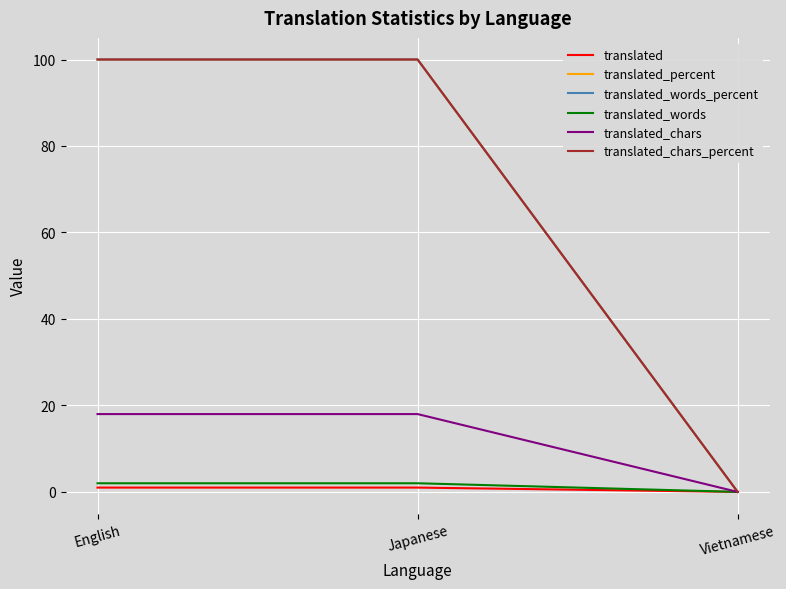

Does the chart have visible grid lines?

Yes